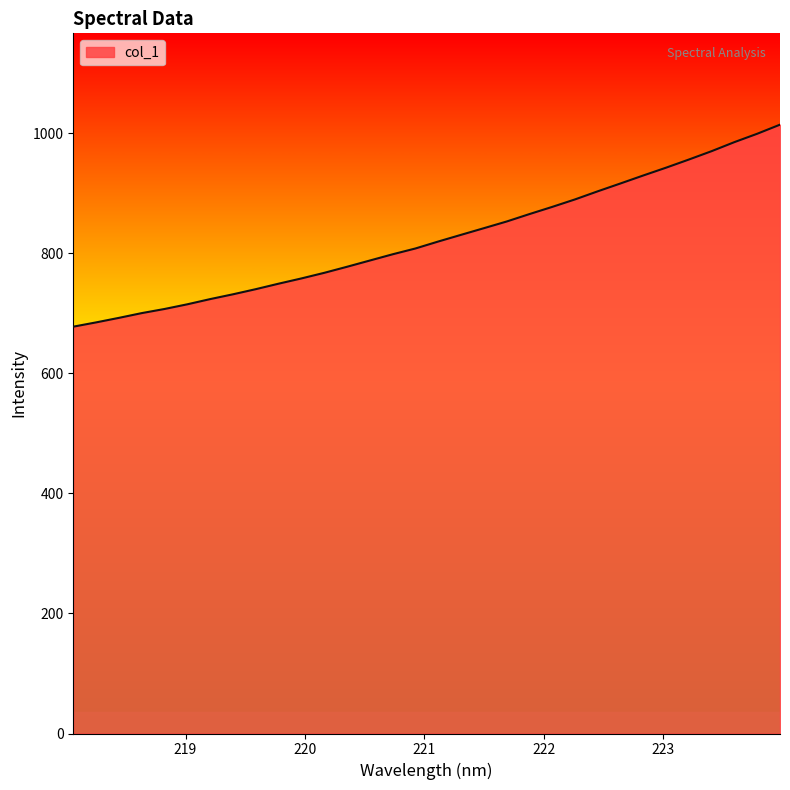

What is the difference between the maximum and minimum values?

336.5